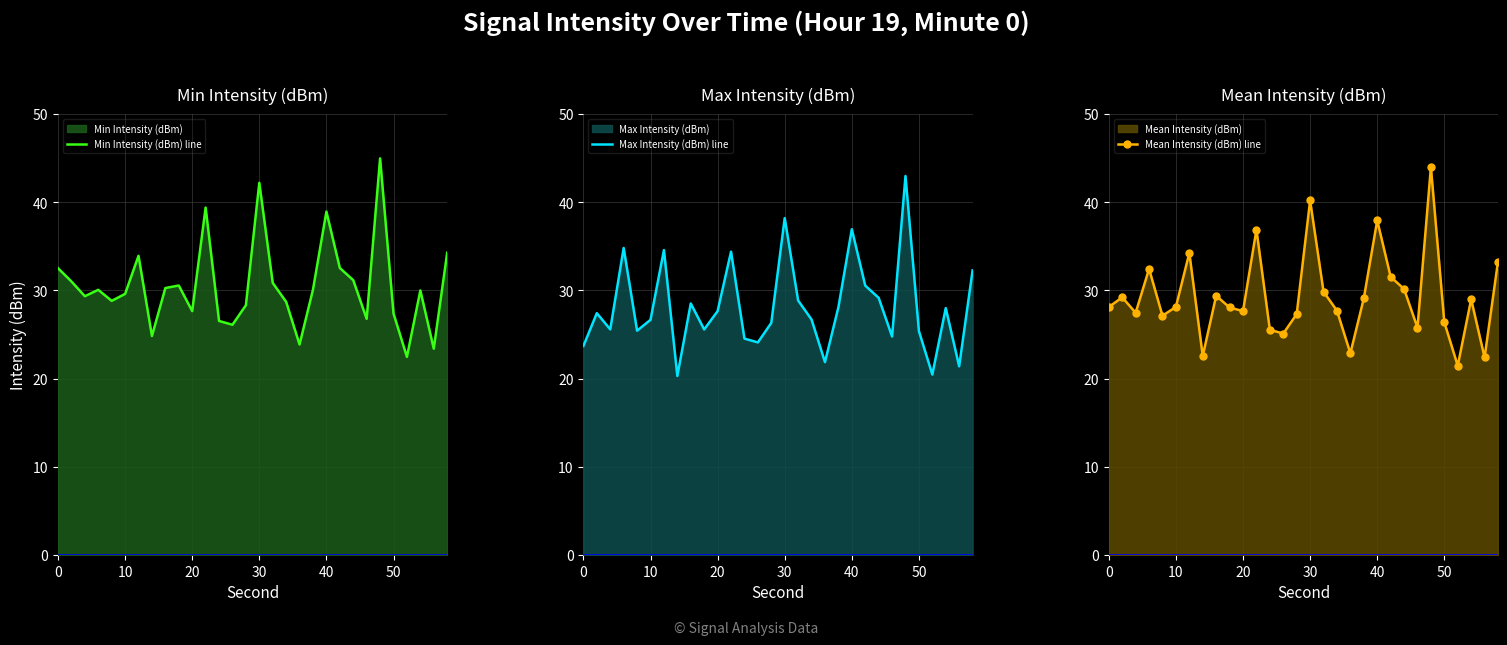

What is the maximum value for Min Intensity (dBm) line?

45.0